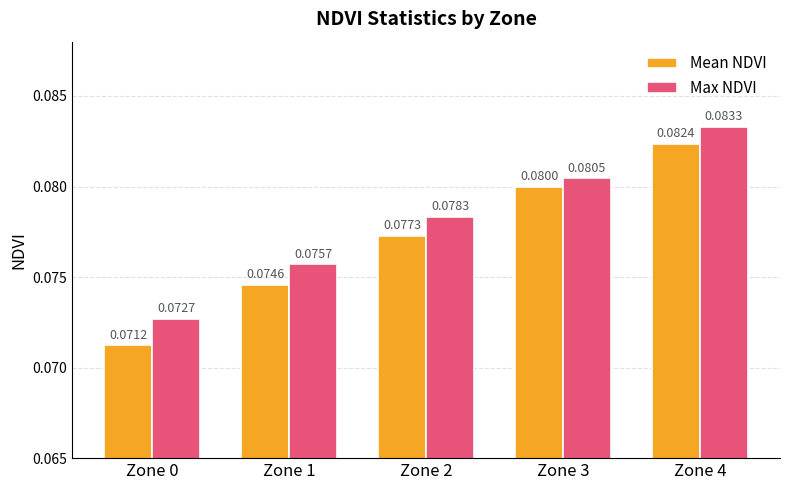

Which series has the largest total across all categories?

Max NDVI